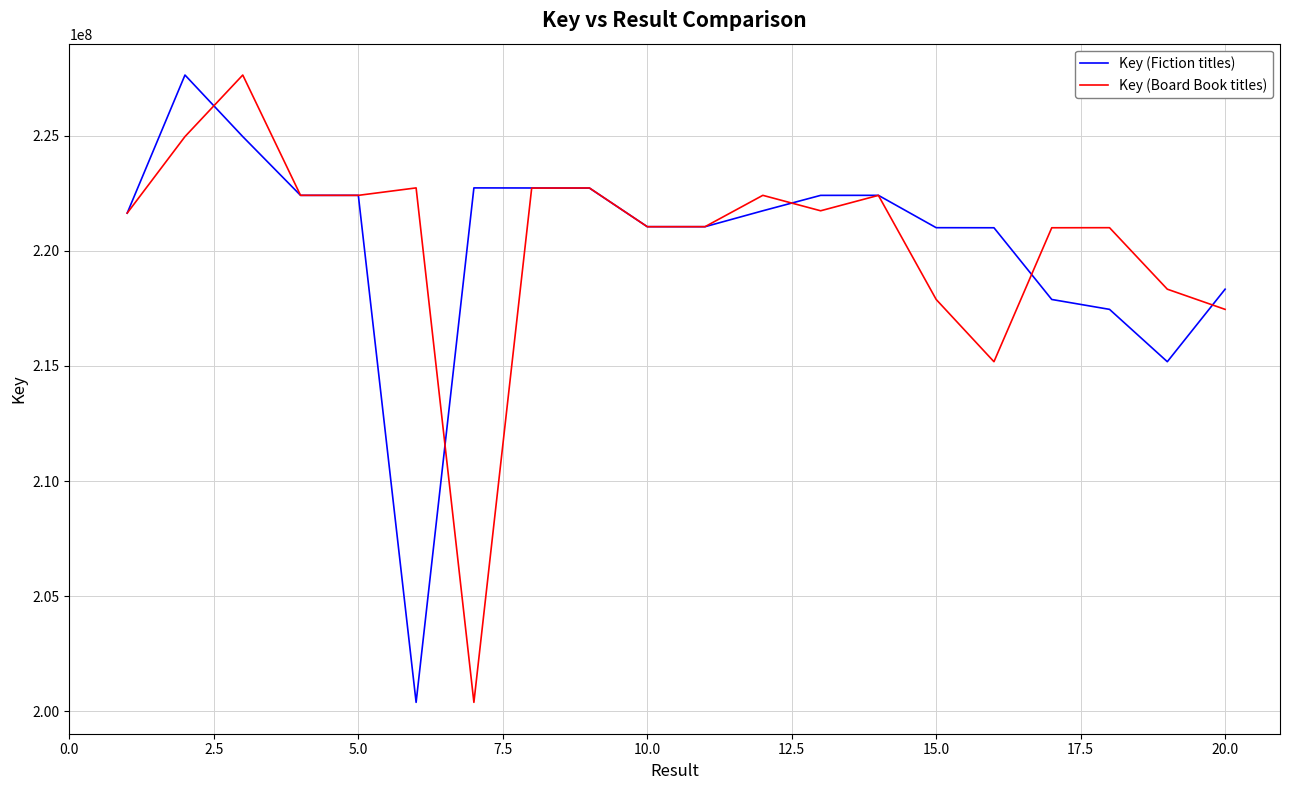

In Key (Fiction titles), how many points are lower than both neighbors (excluding endpoints)?

4